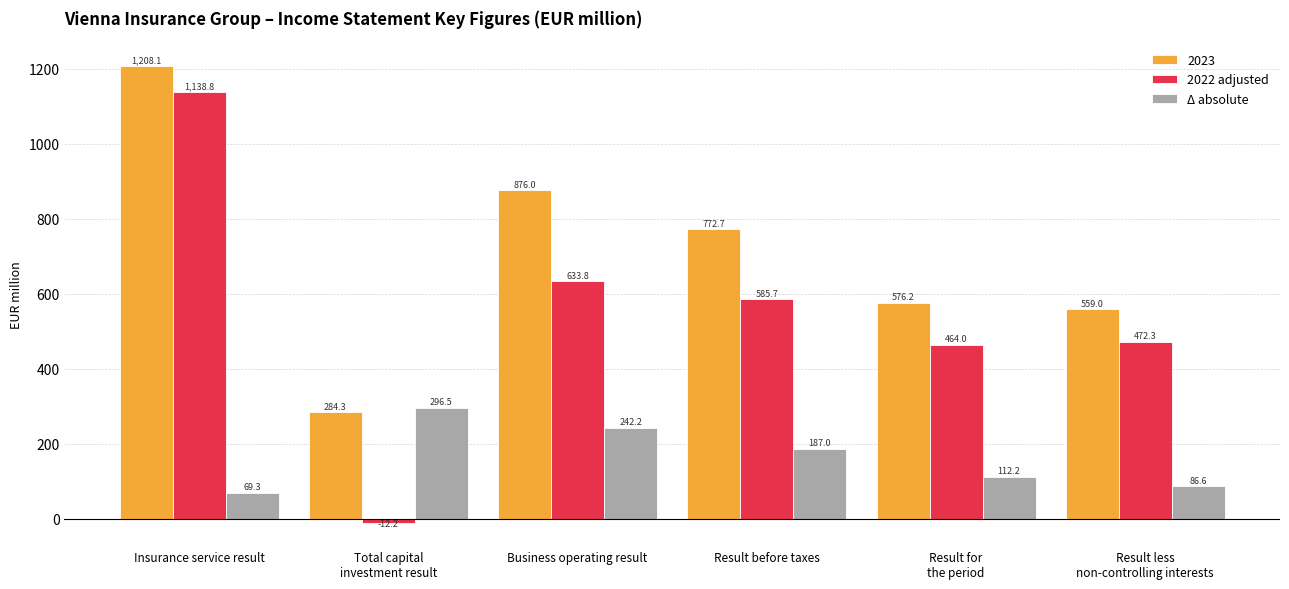

Which series has the widest spread of values?

2022 adjusted